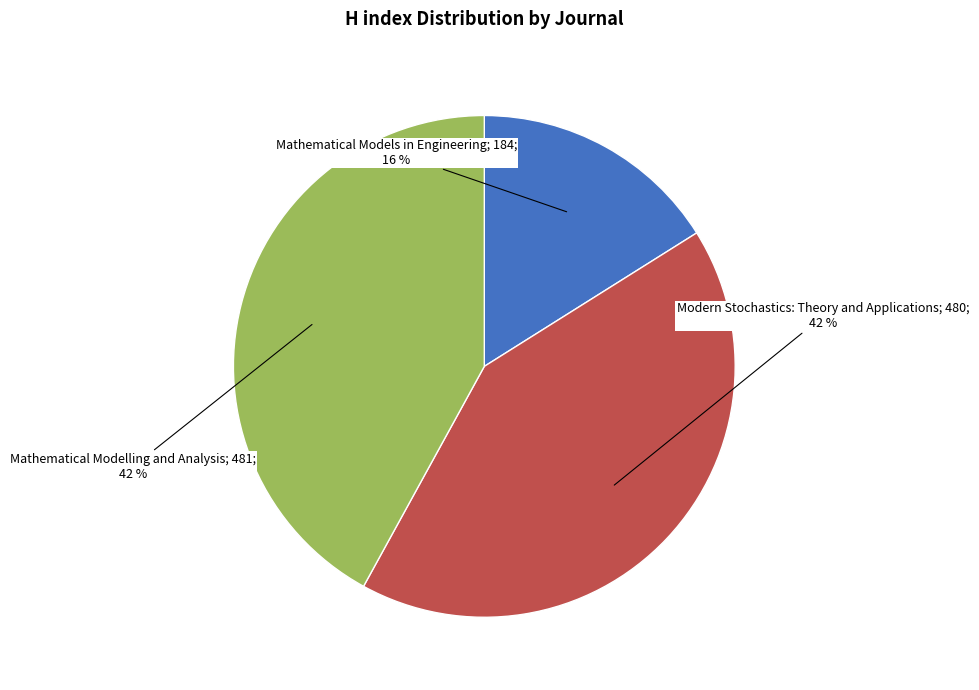

Is there a majority slice in this chart?

No